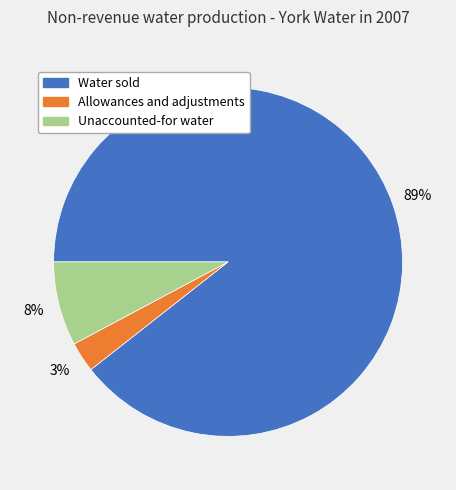

Is Allowances and adjustments the majority of the pie?

No